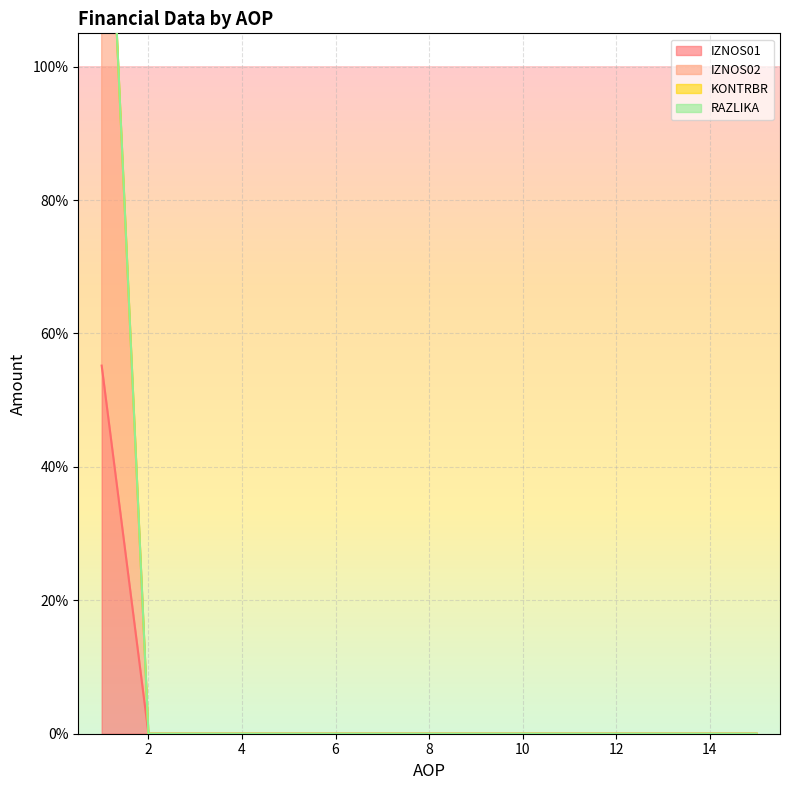

Is the value of RAZLIKA at 11 greater than the value of KONTRBR at 8?

No